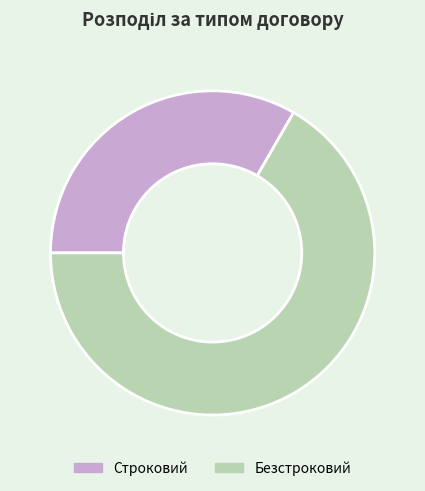

True or false: Безстроковий accounts for 67% of the total.

True